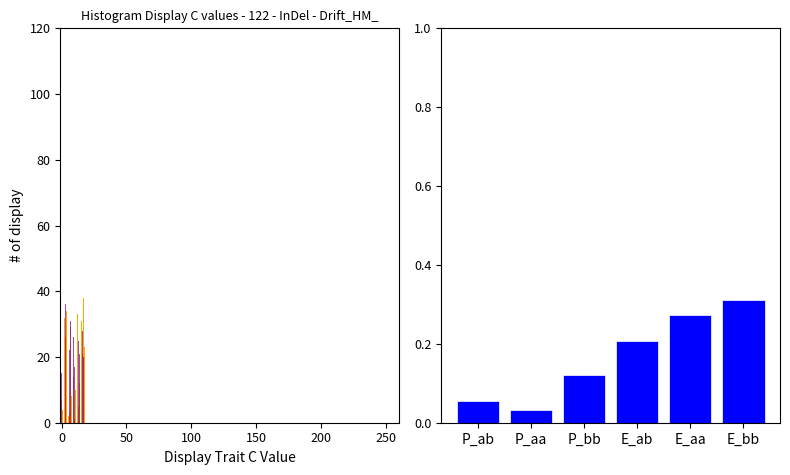

What is the difference between the highest and lowest values at 13?

20